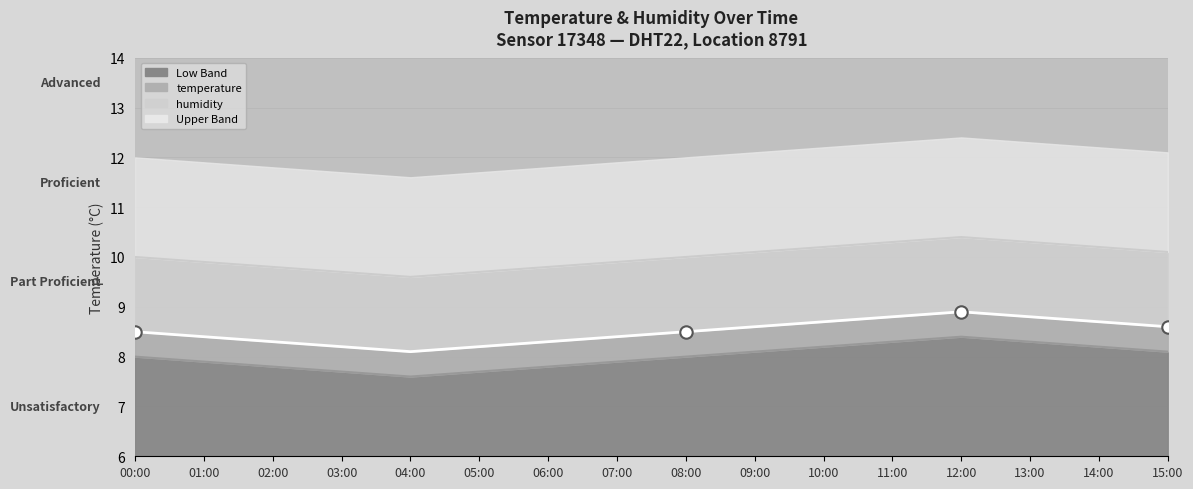

Approximately how many times larger is the value at 09:00 compared to 01:00?

1.0